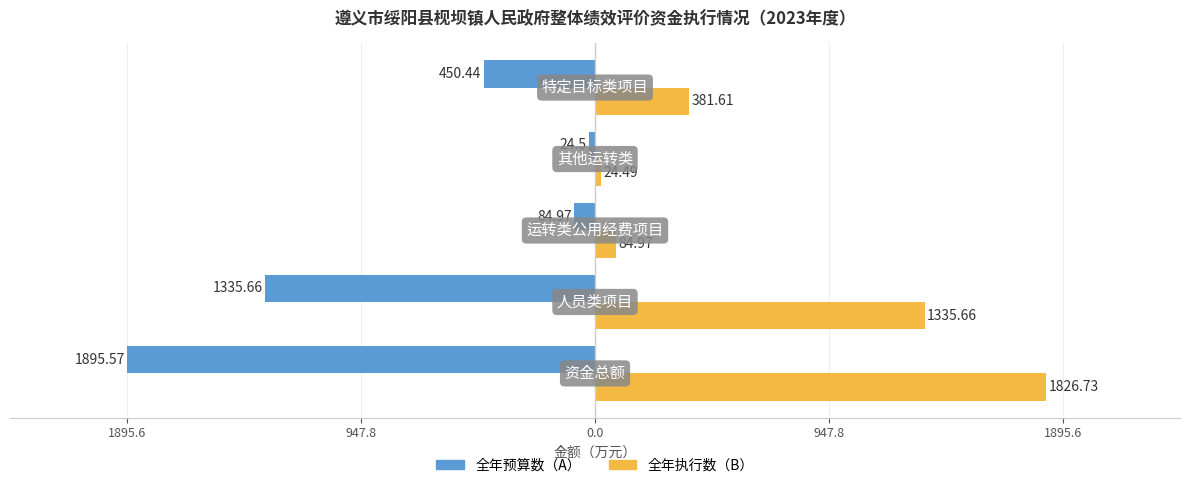

What are all the series names shown in the legend?

全年预算数（A）, 全年执行数（B）